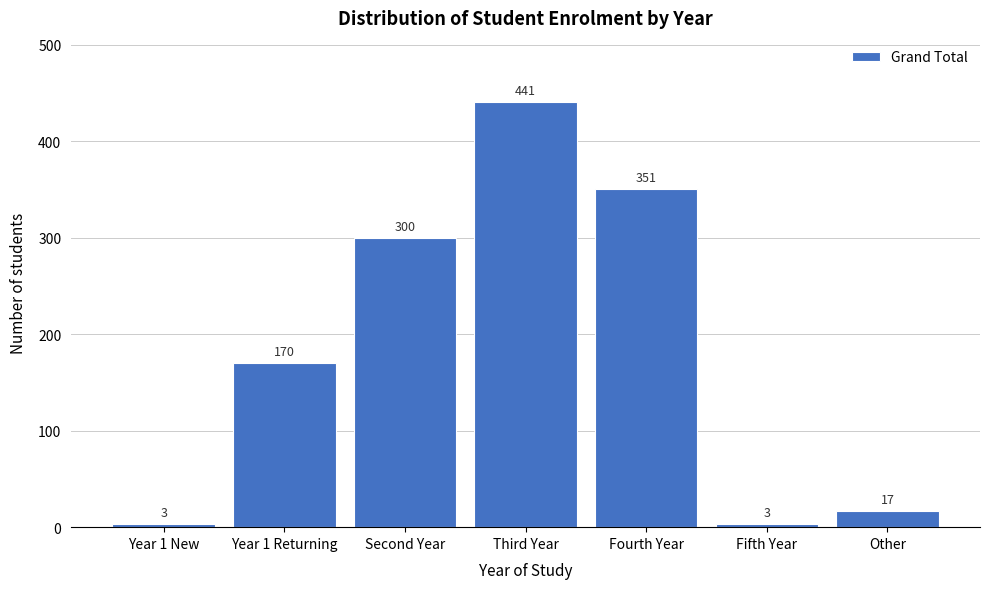

Reading left to right, what are all the values shown in this chart?

Year 1 New=3	Year 1 Returning=170	Second Year=300	Third Year=441	Fourth Year=351	Fifth Year=3	Other=17